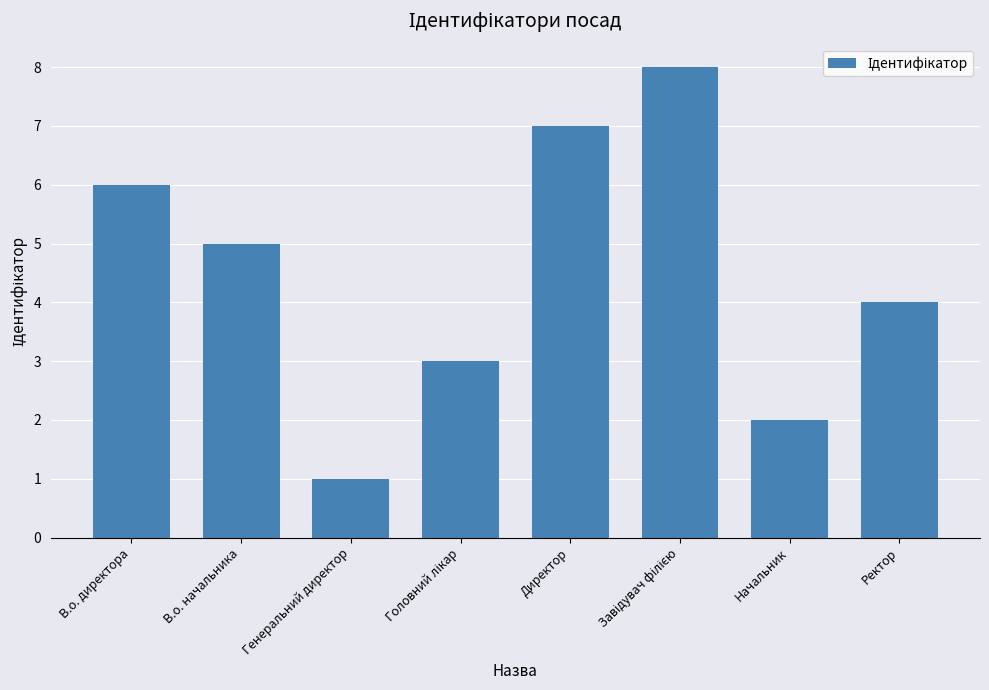

Reading left to right, extract all data points from this chart.

6	5	1	3	7	8	2	4